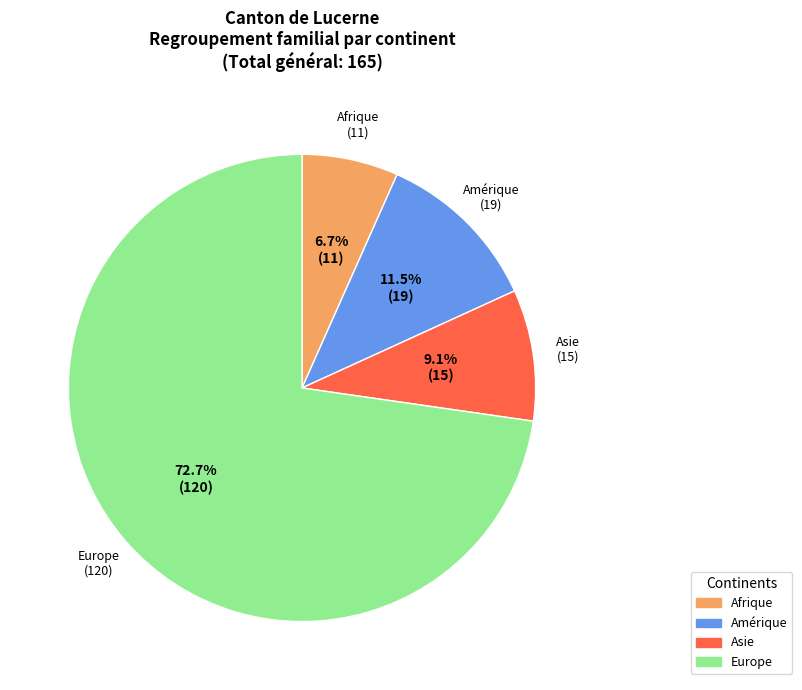

Does any single category account for the majority?

Yes